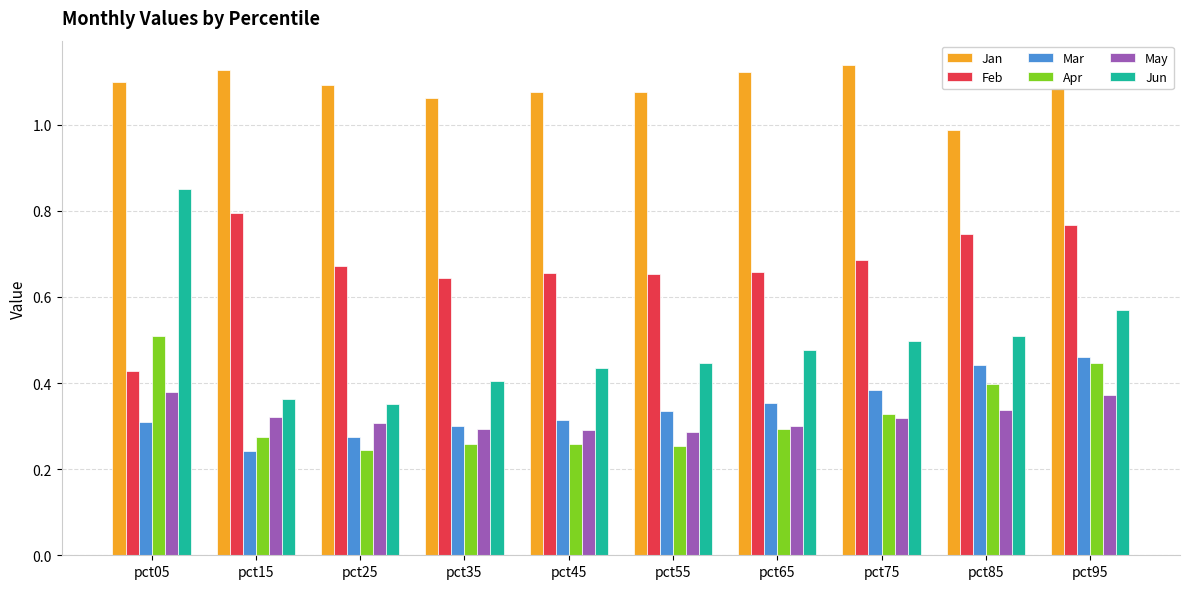

Count the number of data series in this chart.

6